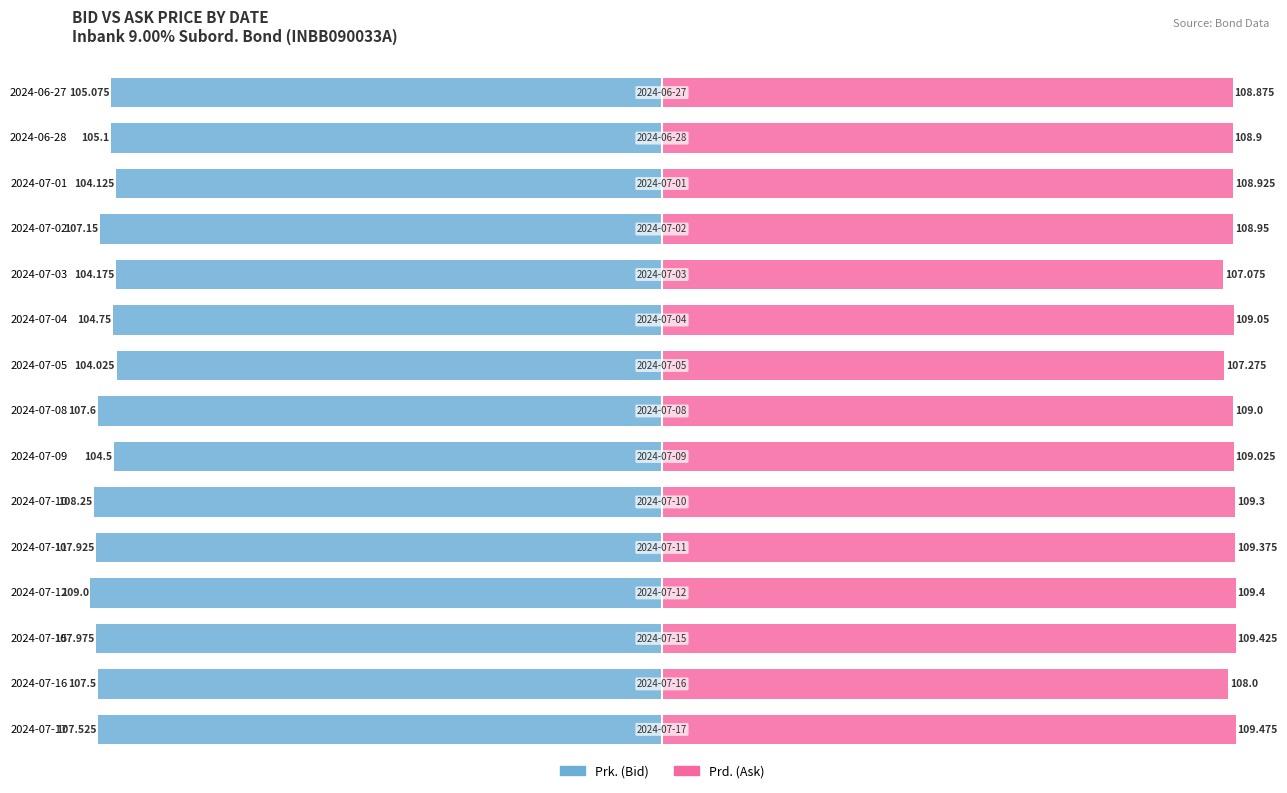

Rank the series at 2024-07-09 from highest to lowest value.

Prd. (Ask), Prk. (Bid)